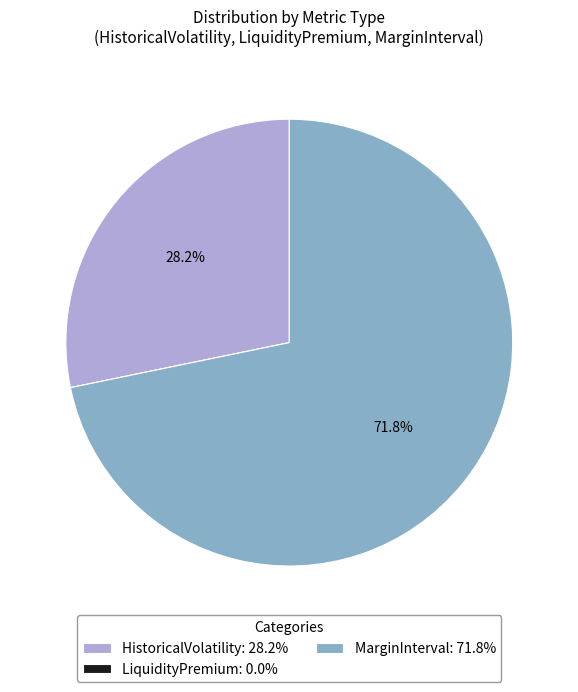

What portion of the pie excludes MarginInterval: 71.8%?

28.2%